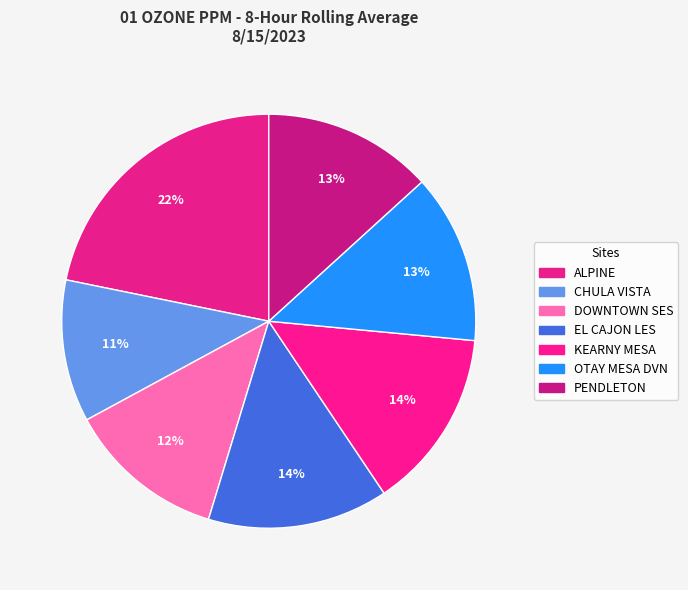

What percentage is the CHULA VISTA slice, to the nearest percent?

11%